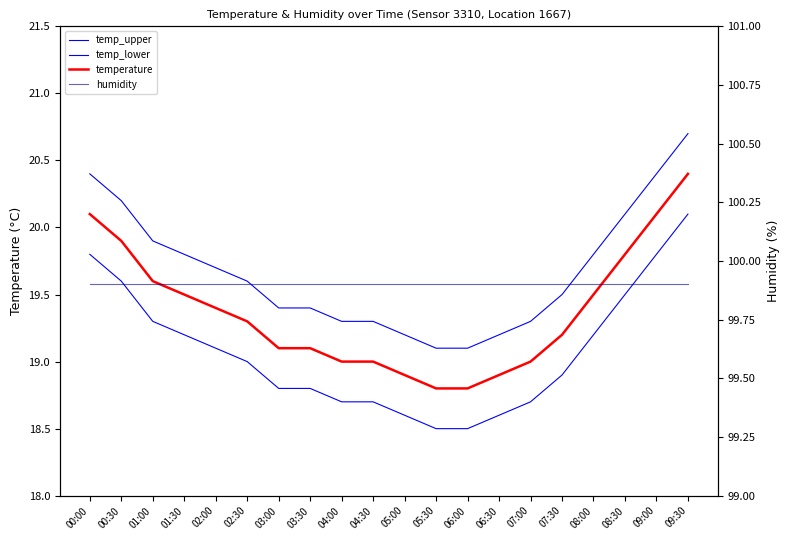

How many values in the temperature series exceed 19?

13